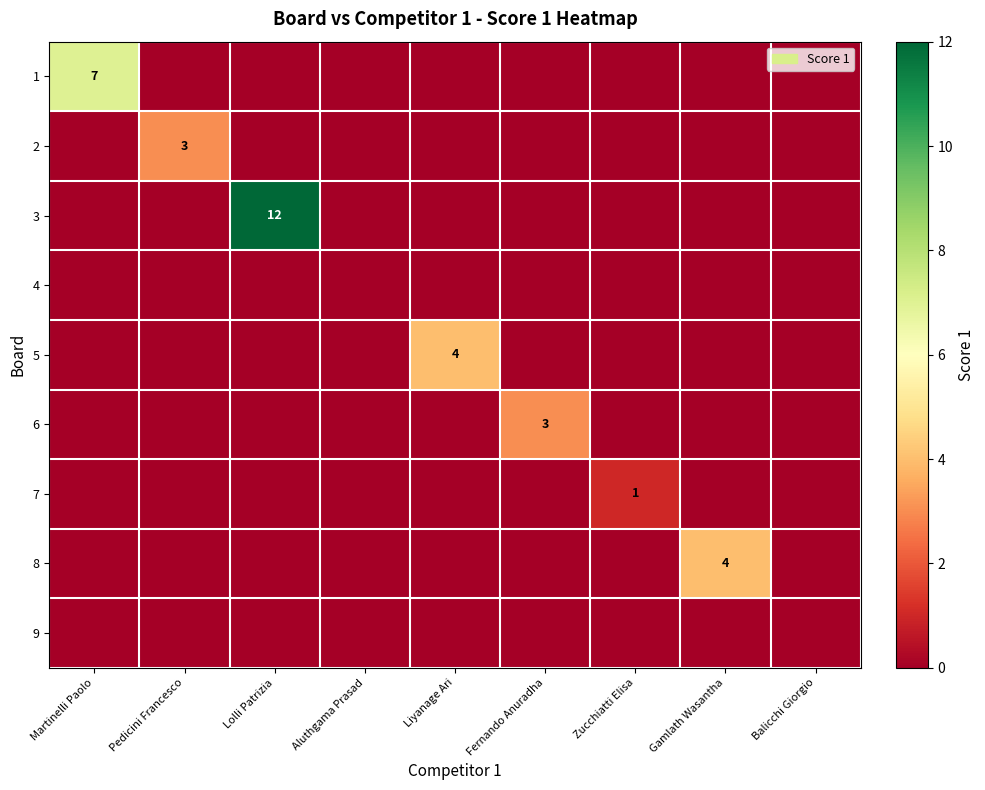

At how many categories does at least one series exceed 3?

4